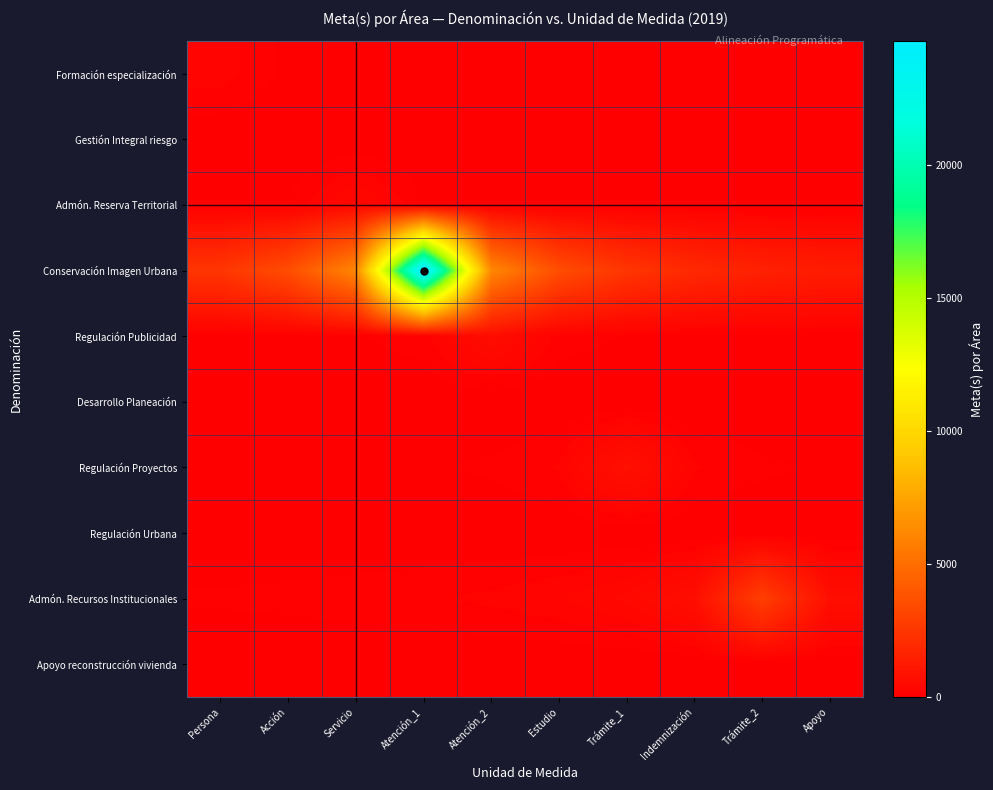

Which series changed the most between Servicio and Trámite_1?

Conservación Imagen Urbana